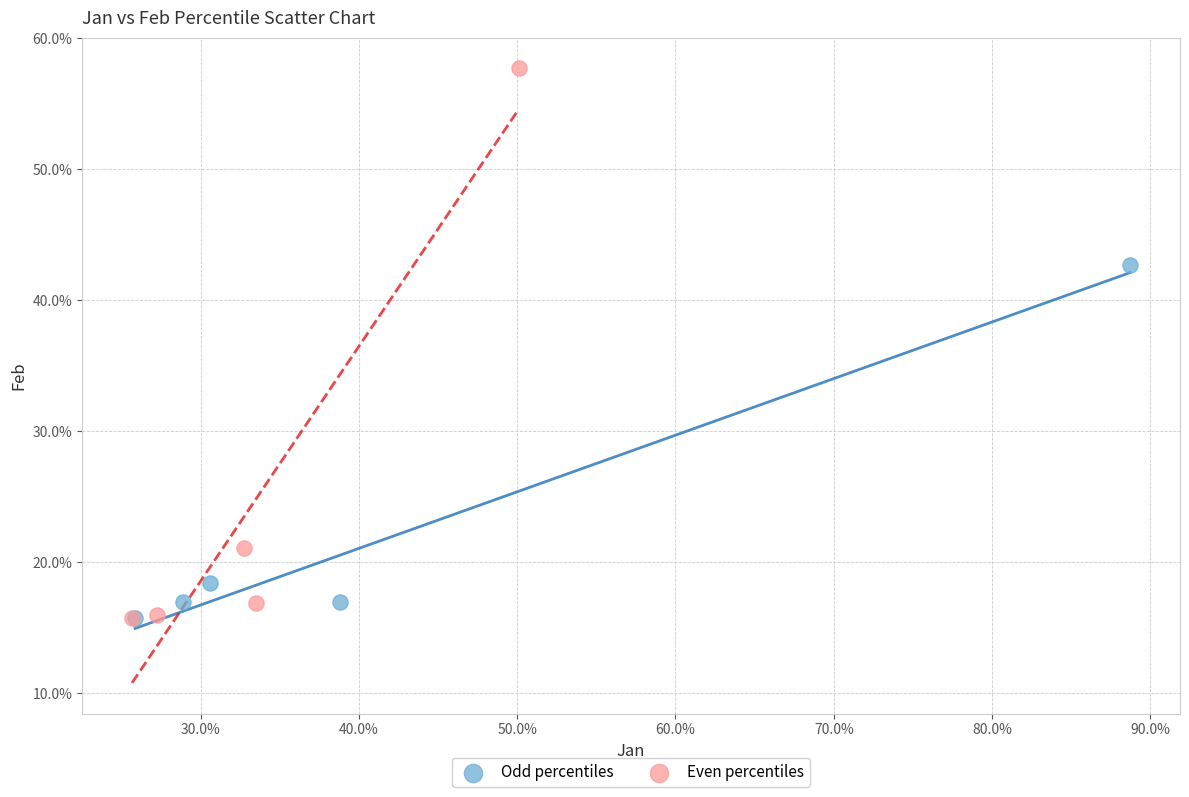

Which series has the widest spread of Y values?

Even percentiles